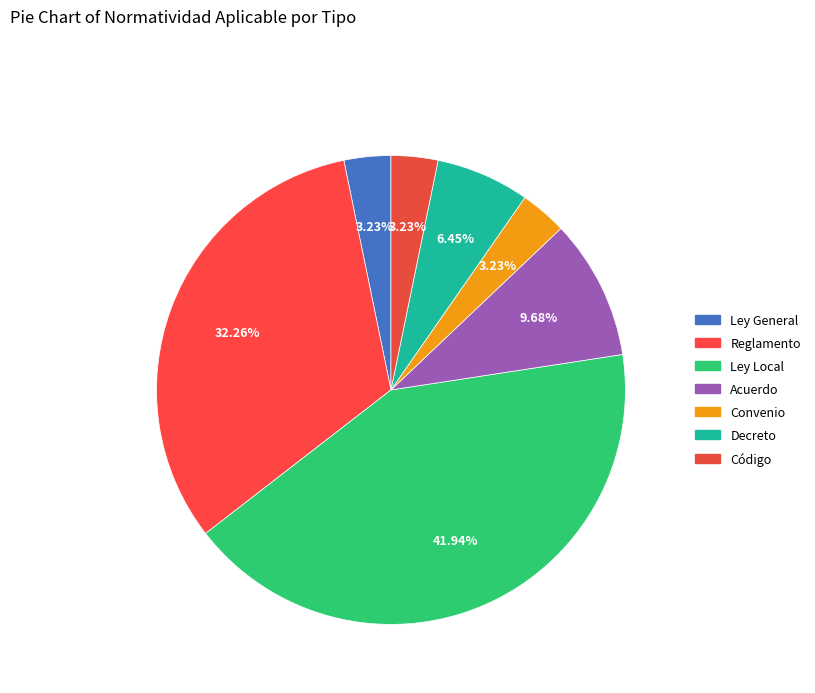

What percentage is the Decreto slice, to the nearest percent?

6%